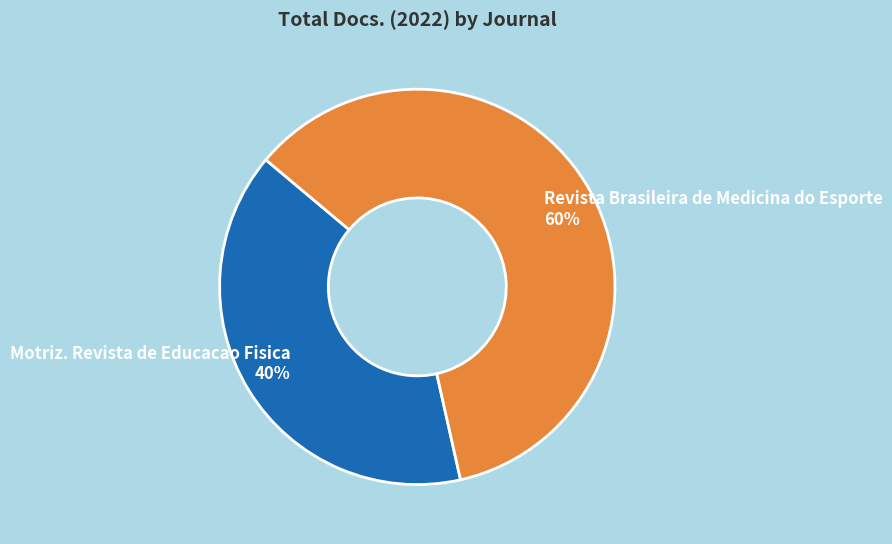

Does any single category account for the majority?

Yes